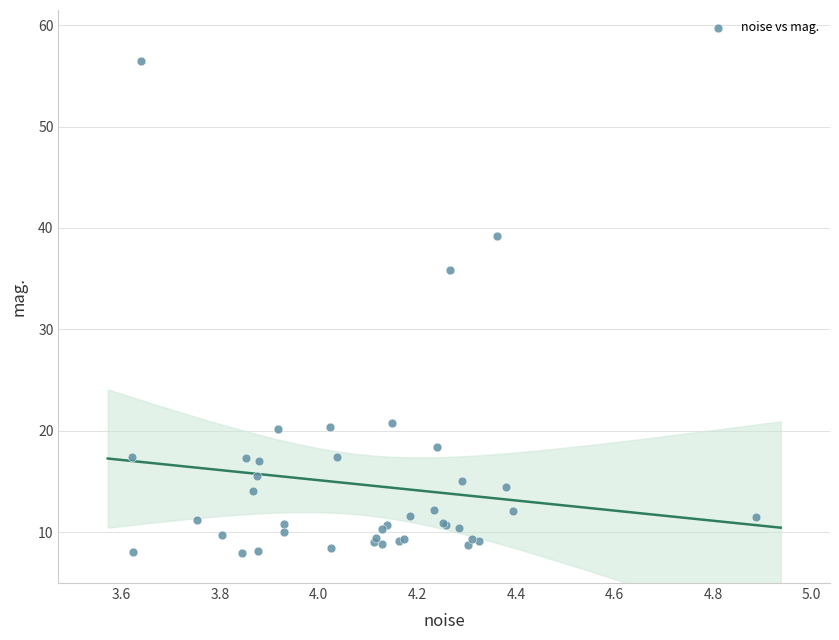

What Y value in the scatter plot is closest to 32?

35.9